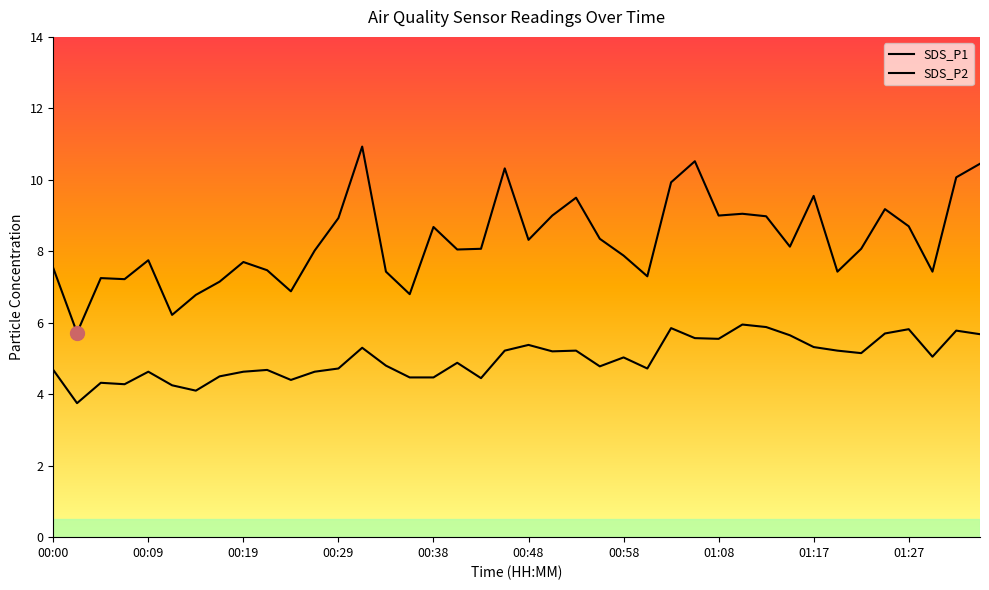

What is the difference between the highest and lowest values at 37?

2.4